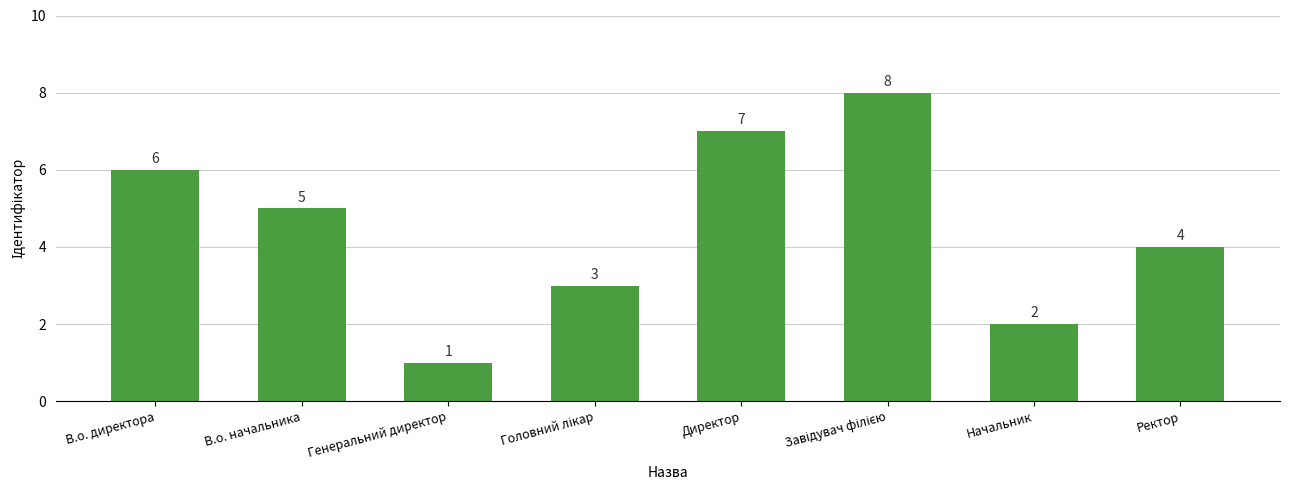

What is the greatest value displayed?

8